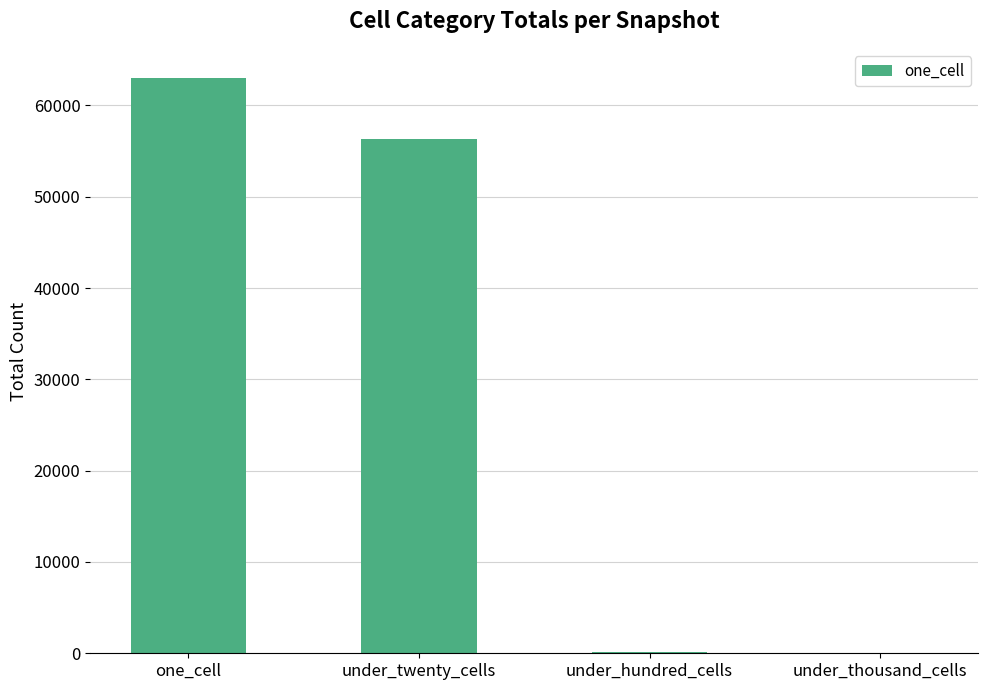

Which label corresponds to the largest value in the chart?

one_cell